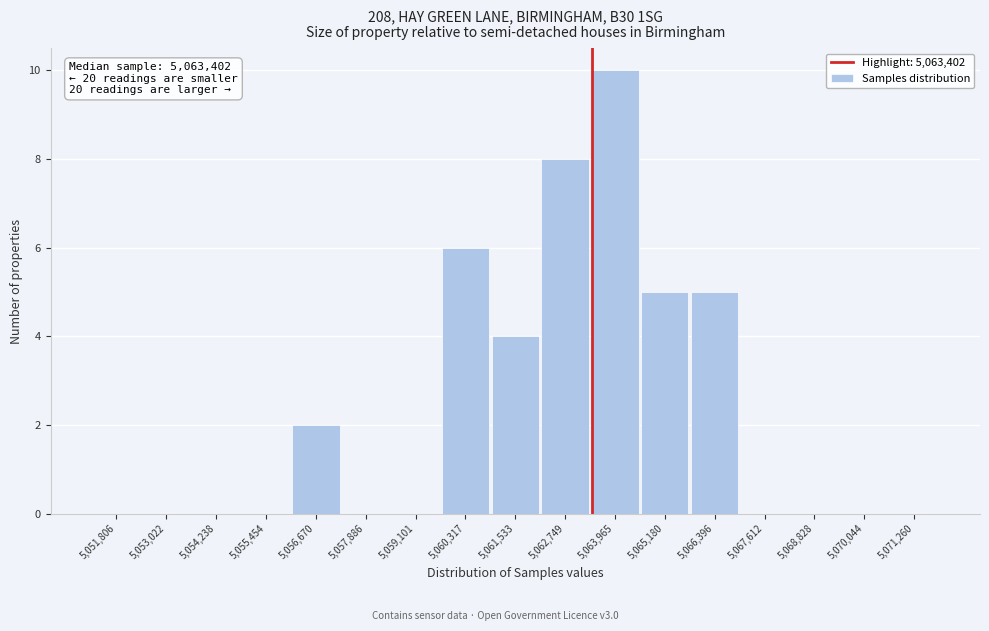

Which range on the x-axis has the tallest bar?

5063400 to 5064600